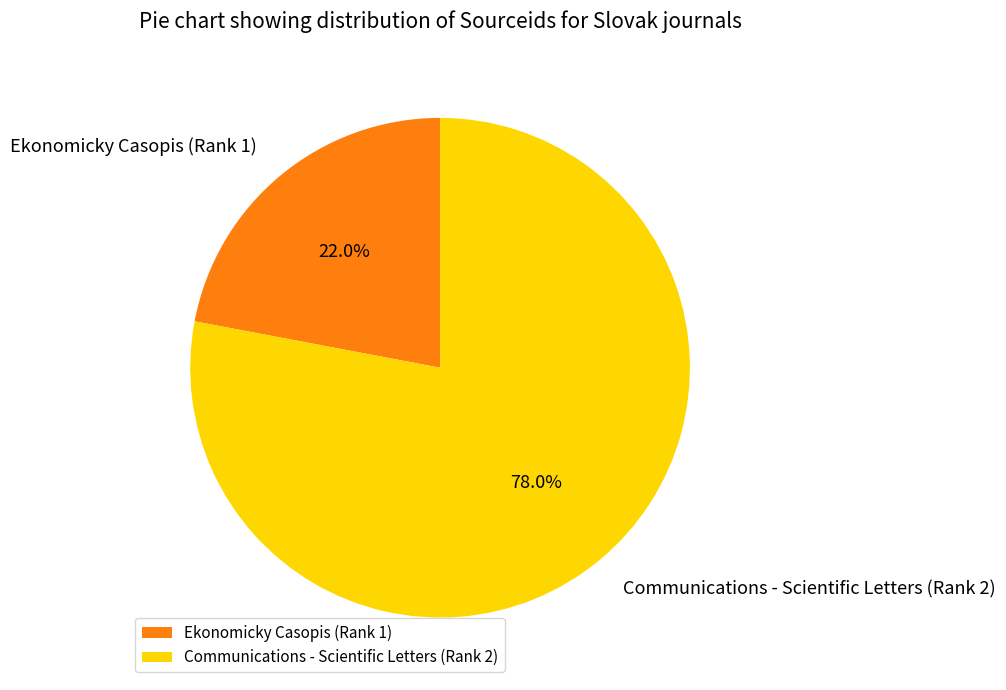

To the nearest percent, what is the difference between the largest and smallest slice percentages?

56%